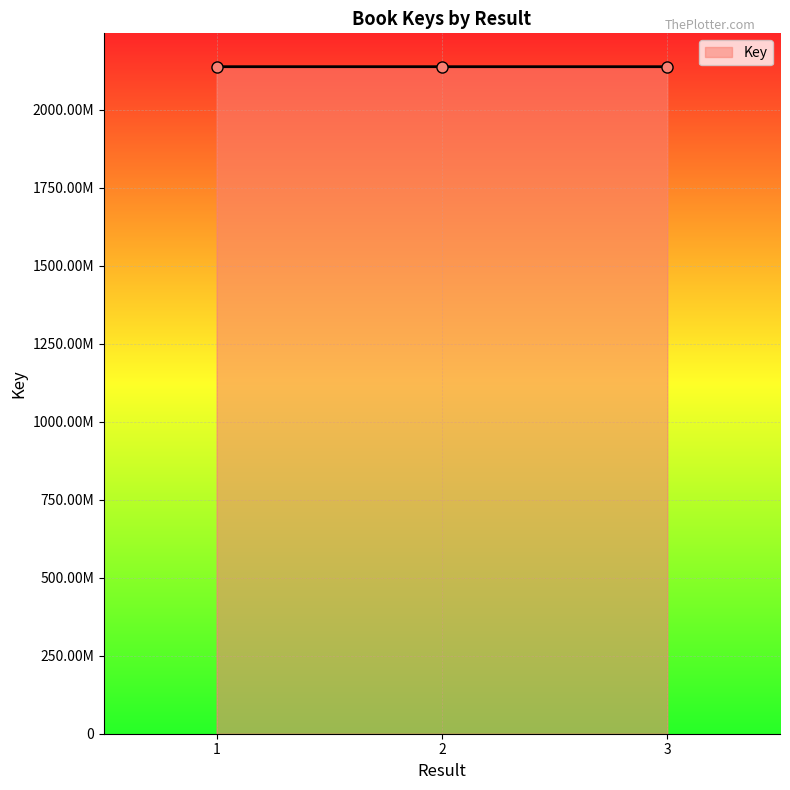

List the labels in order of value, largest first.

1, 2, 3